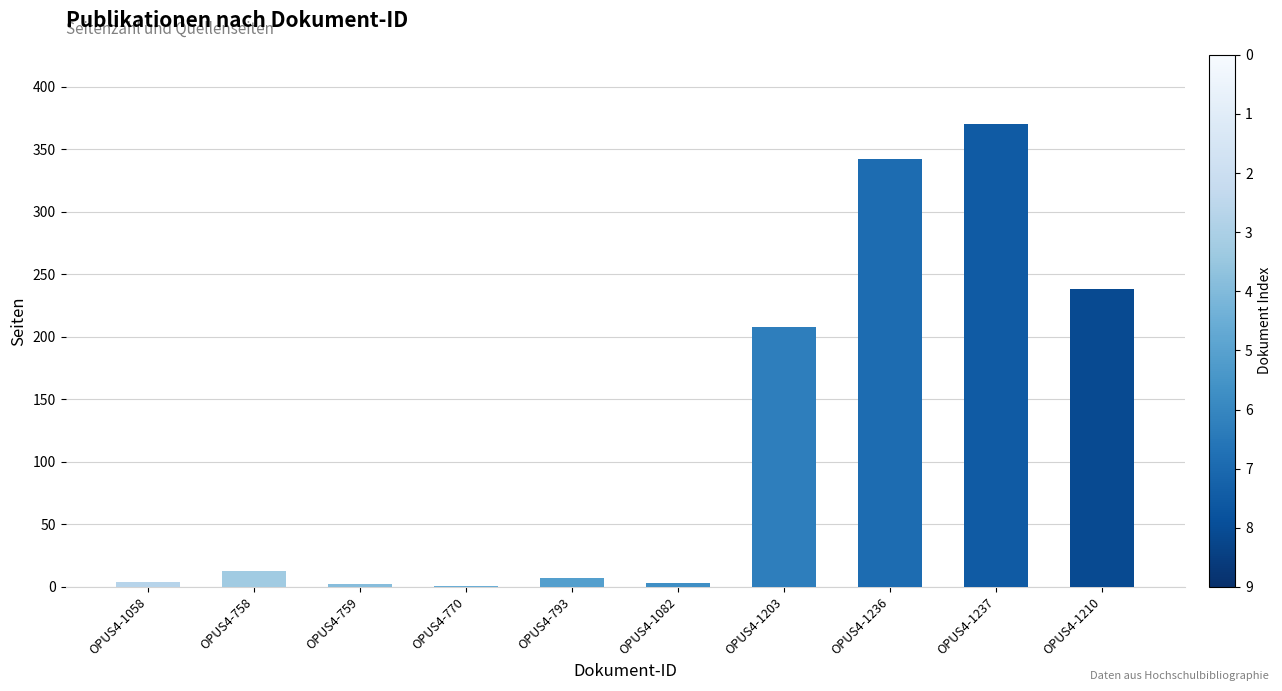

Is it true that the value at OPUS4-1058 is 4?

True